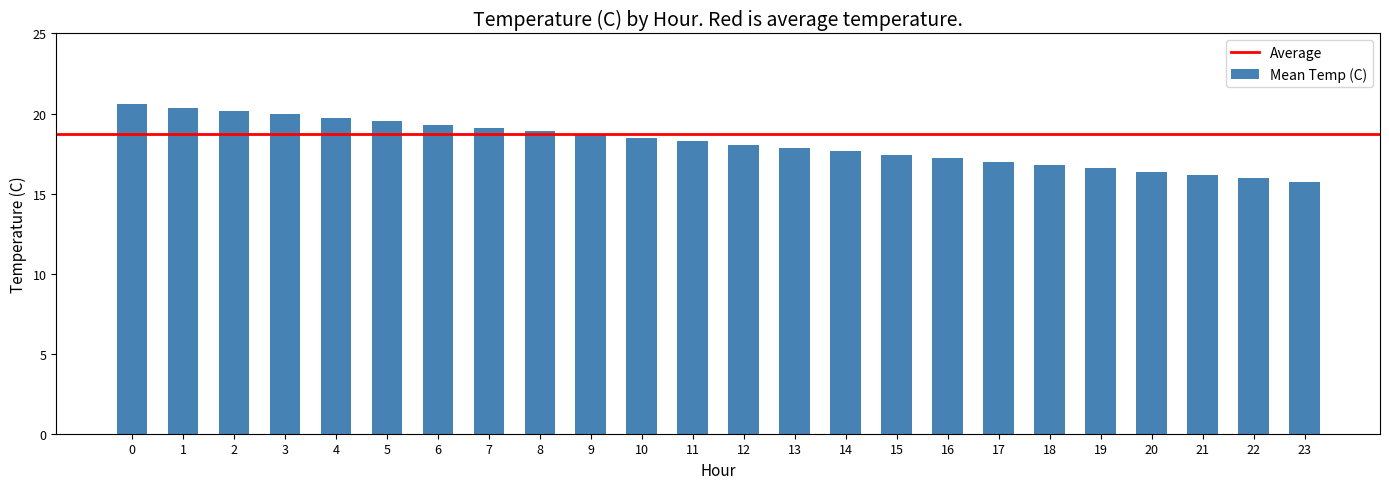

Are the bars grouped side by side (vs. stacked)?

No